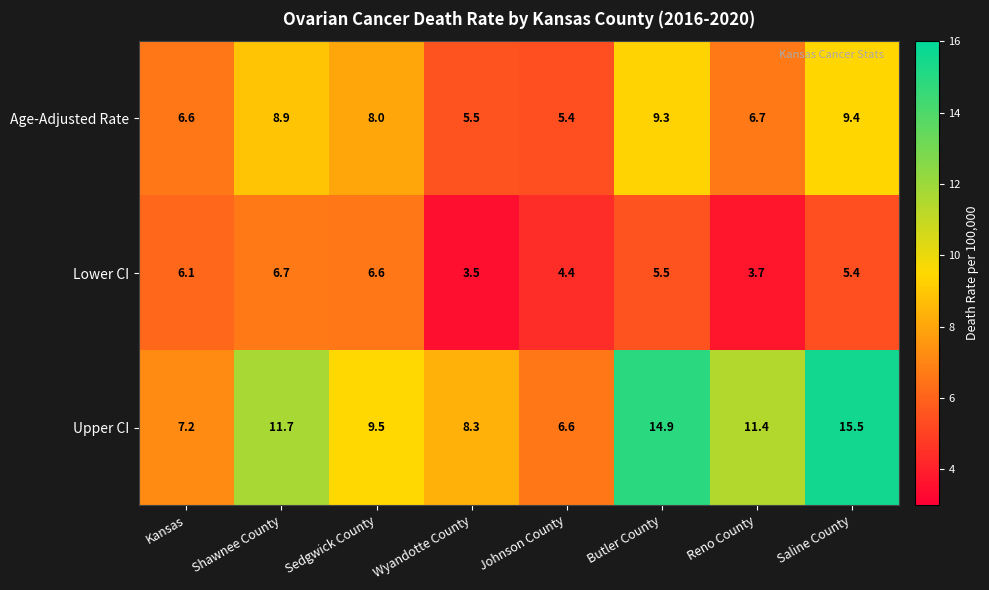

What is the difference between the highest and lowest values at Wyandotte County?

4.8